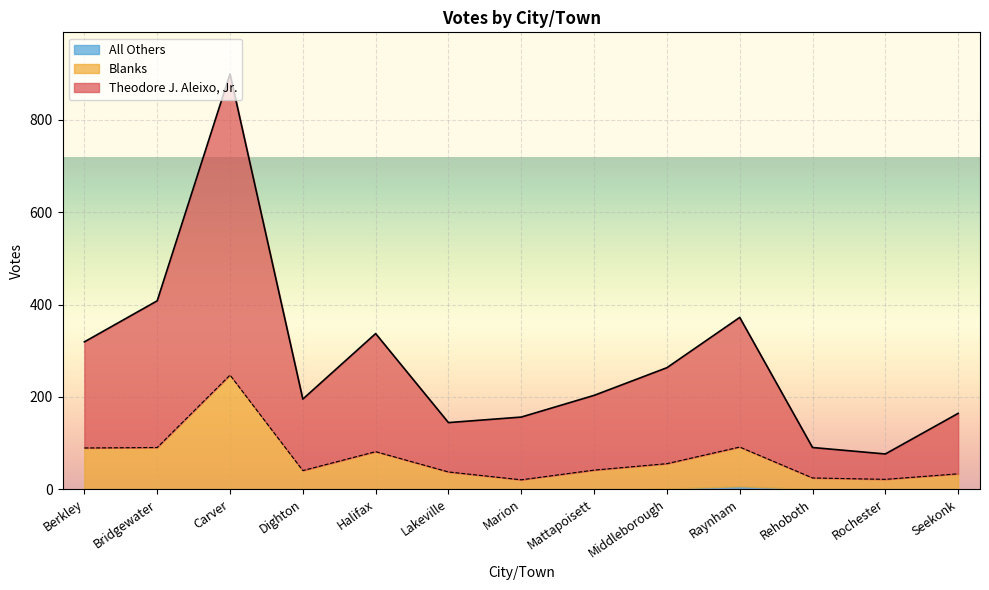

What value does the Theodore J. Aleixo, Jr. series have at Berkley, to the nearest 100?

300